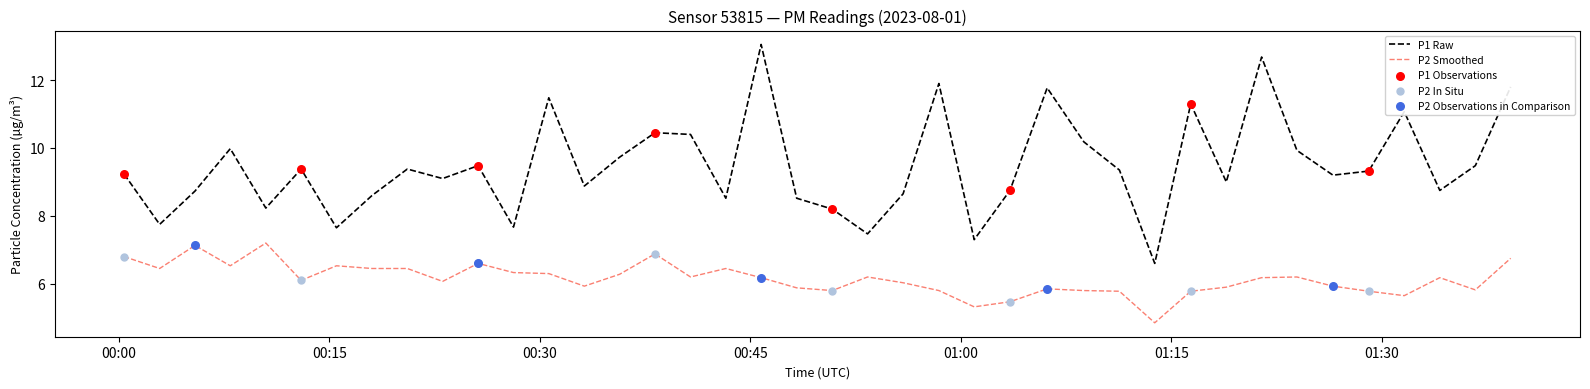

Which series has the largest total across all categories?

P1 Raw